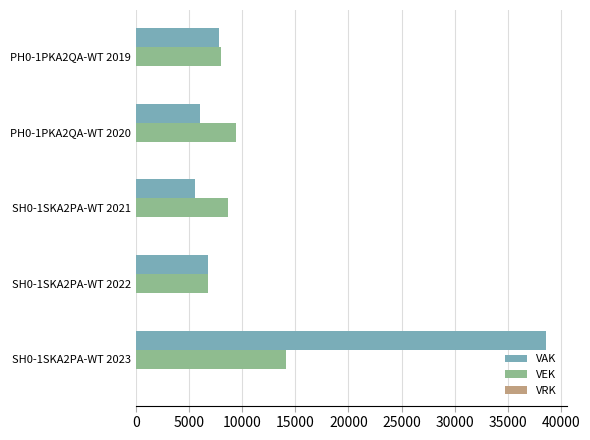

Rank the series at SH0-1SKA2PA-WT 2023 from highest to lowest value.

VAK, VEK